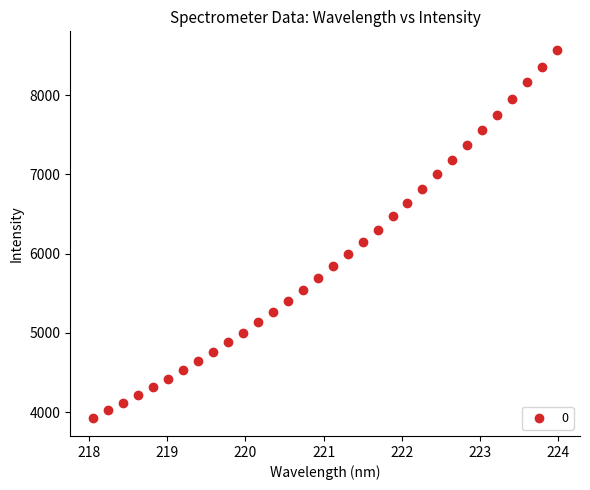

What is the range of Y values (max minus min)?

4639.6